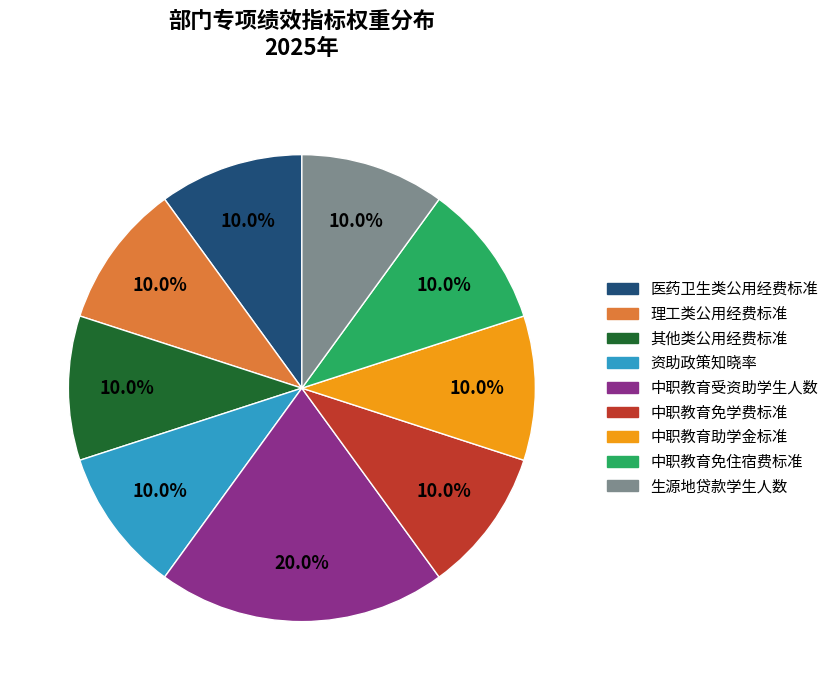

To the nearest percent, what is the average slice percentage?

11%